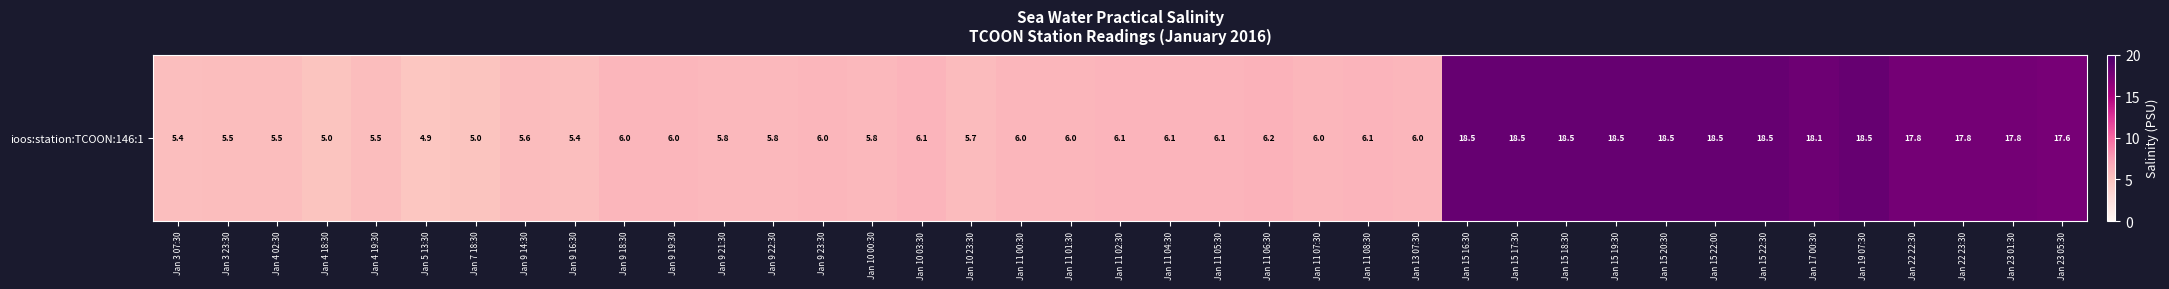

The value at Jan 9 16:30 is 8.4. True or false?

False